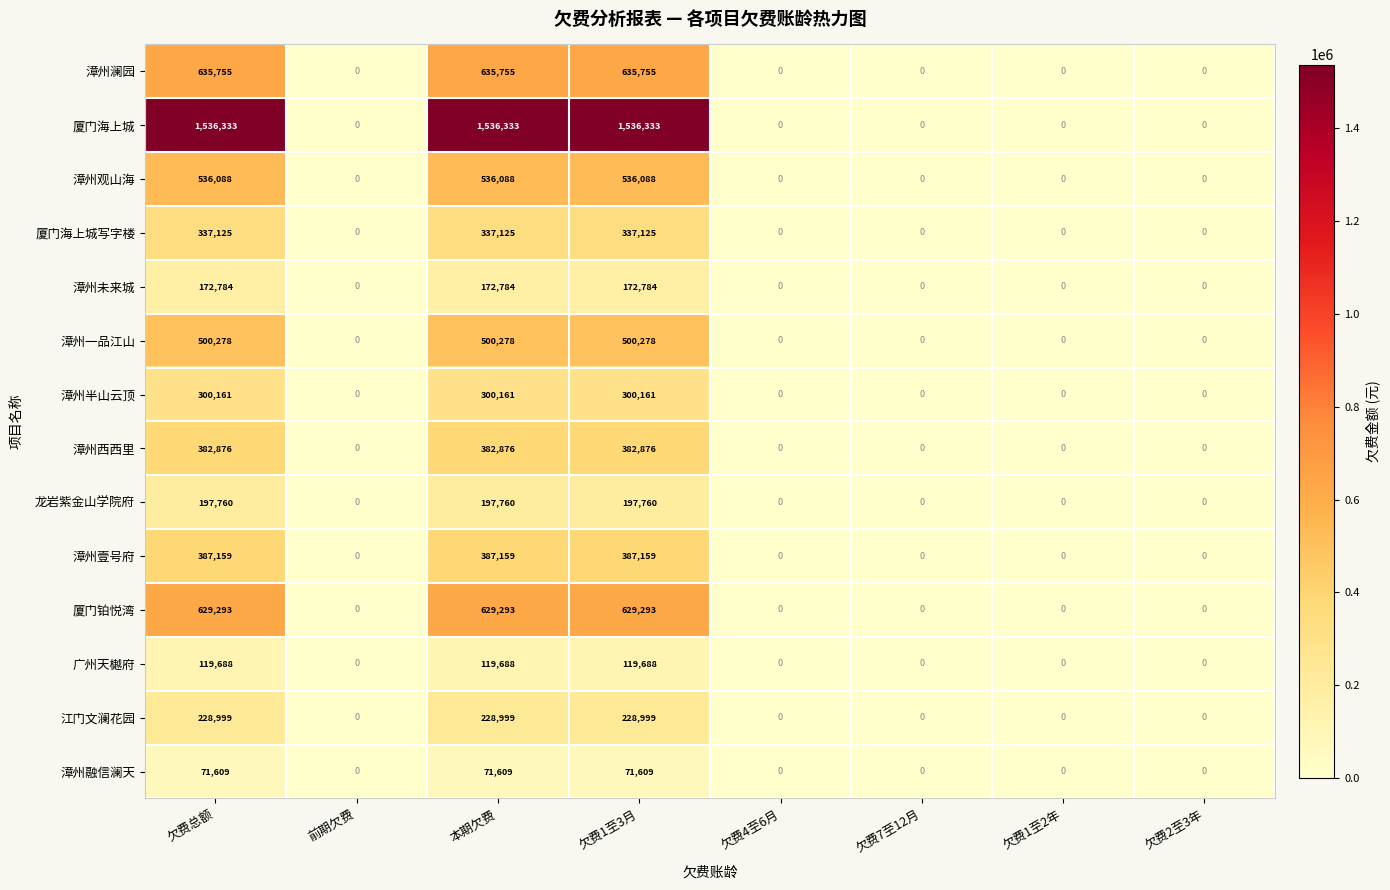

Which series has the largest range (max minus min)?

厦门海上城